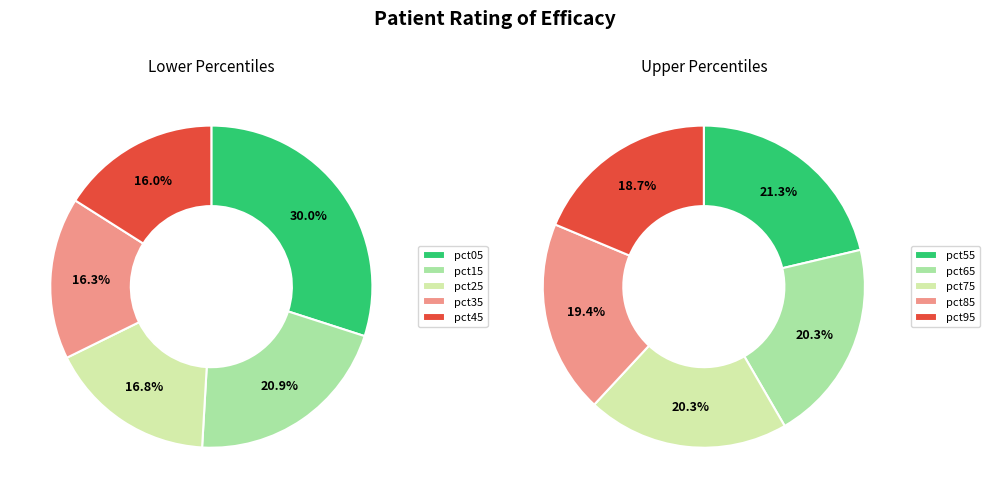

Is the sum of pct45 and pct65 greater than half?

No